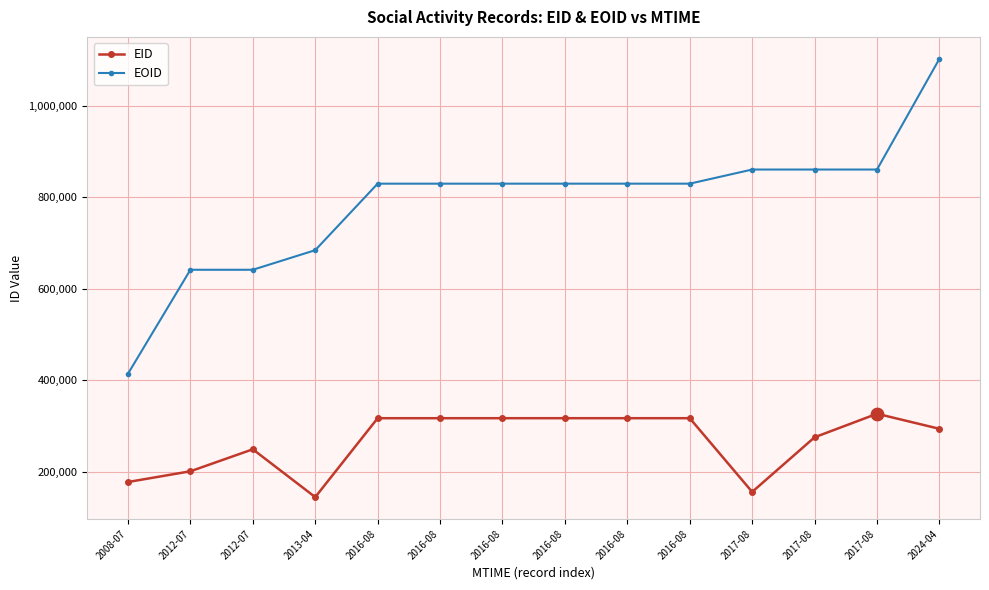

At which category is the sum across all series the highest?

2024-04